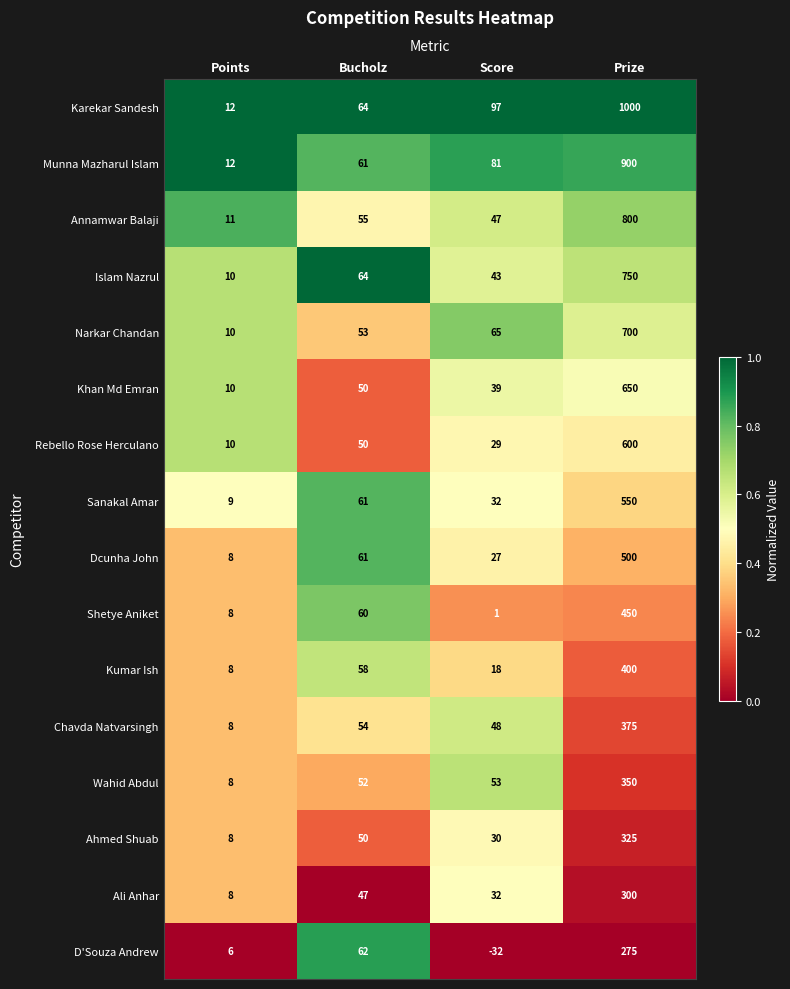

Read the Annamwar Balaji value at Prize, to the nearest 10.

800